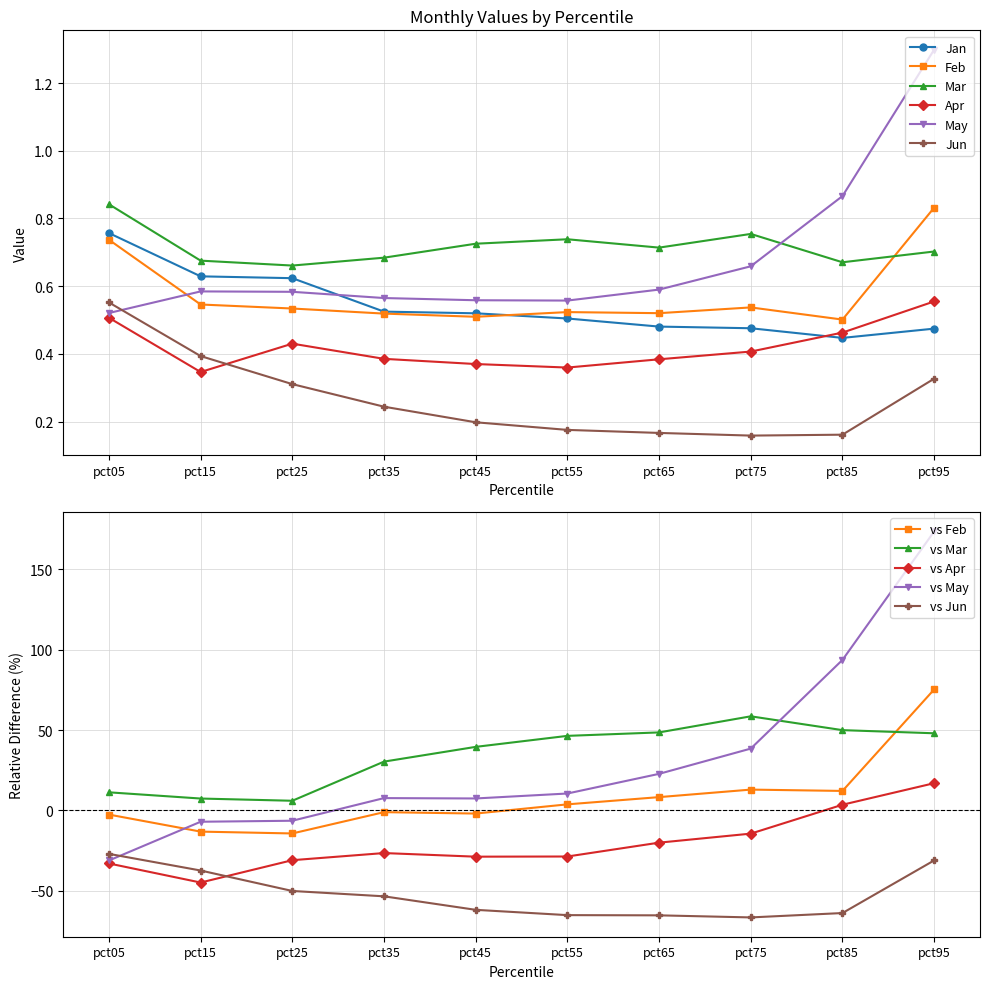

What is the difference between the maximum and second lowest values in the Mar series?

0.2